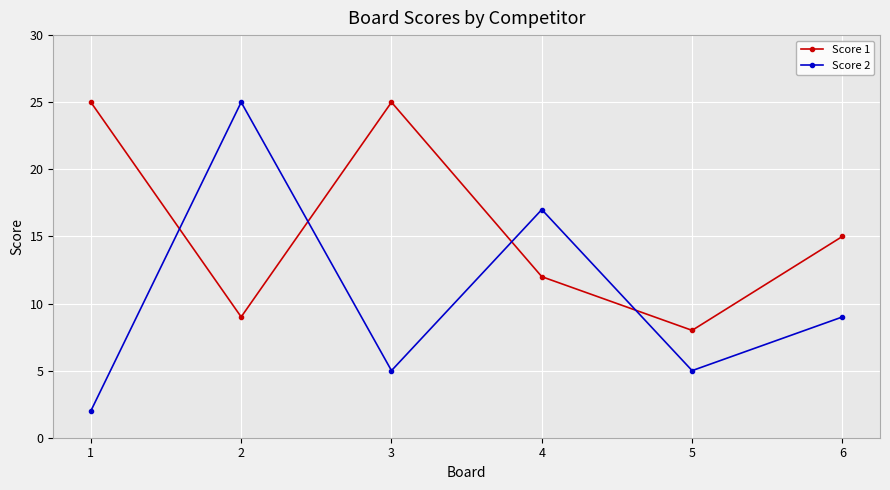

How many categories are shown in the chart?

6